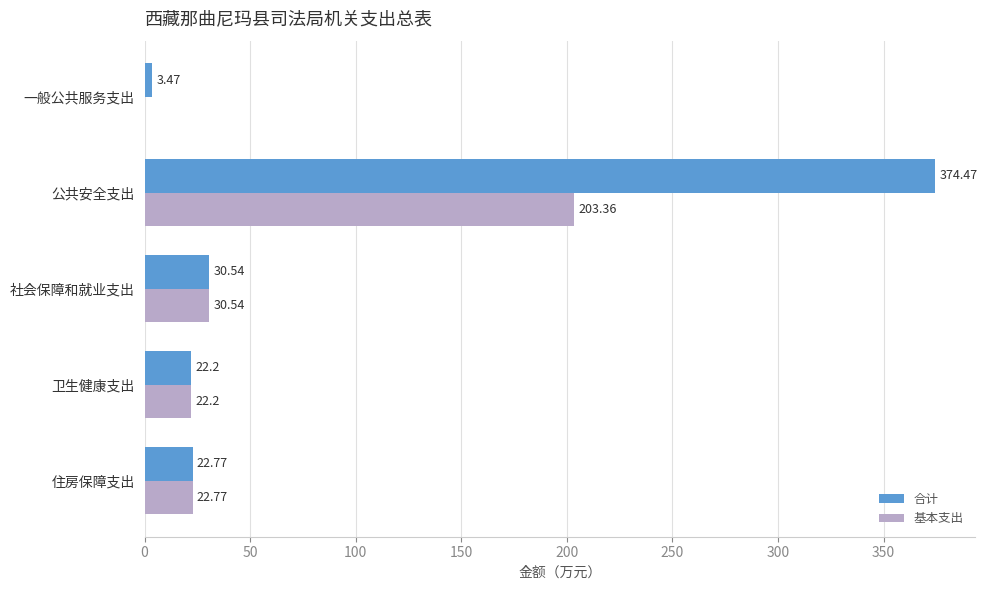

At which label is 基本支出 closest to 101?

社会保障和就业支出